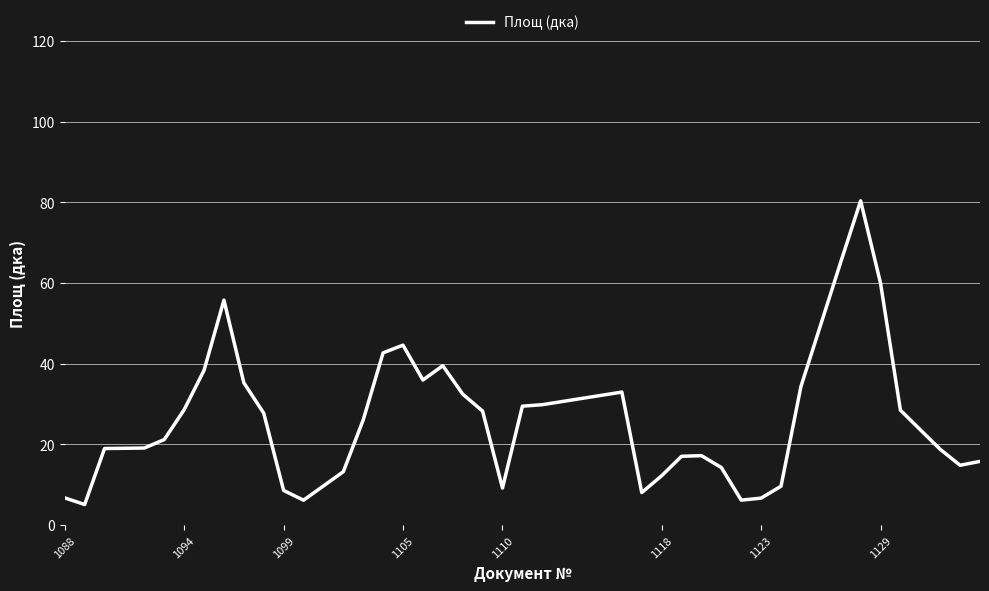

What is the difference between the maximum and minimum values?

75.3